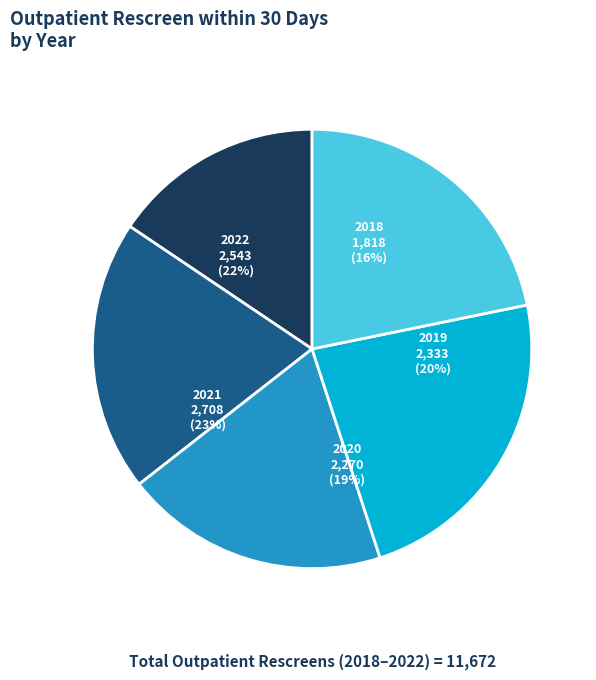

To the nearest percent, what is the average slice percentage?

20%